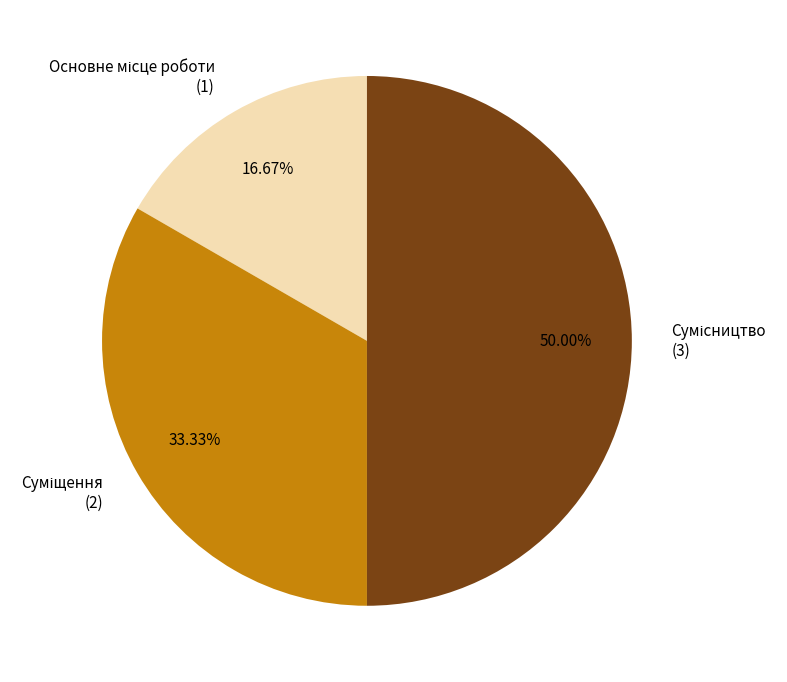

Count the number of slices in the pie.

3